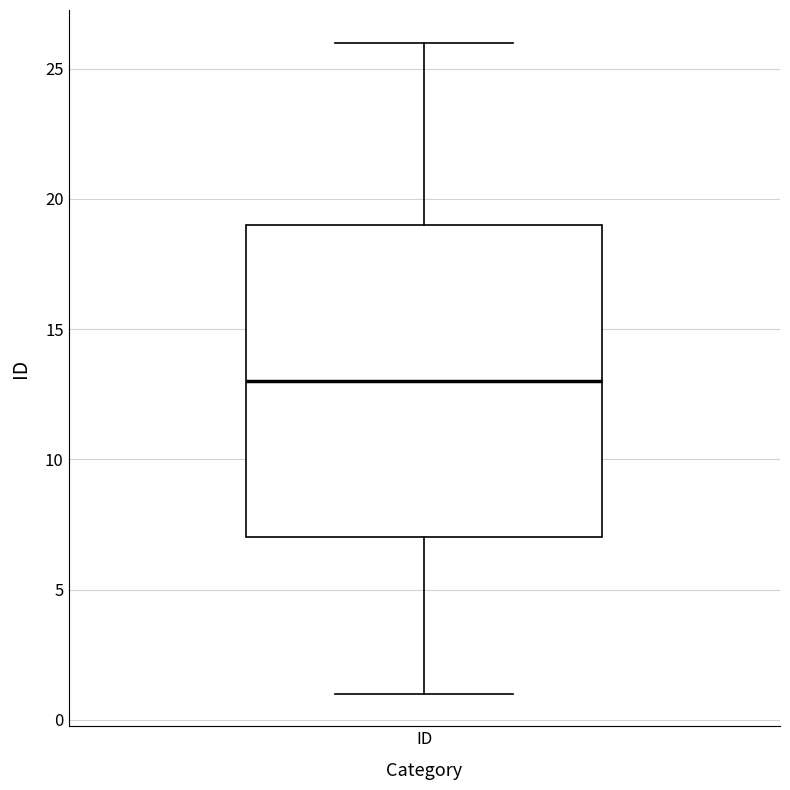

Where does the lower whisker of the box for ID end on the y-axis? The values are not printed on the chart, so give them approximately, as read against the axis.

1